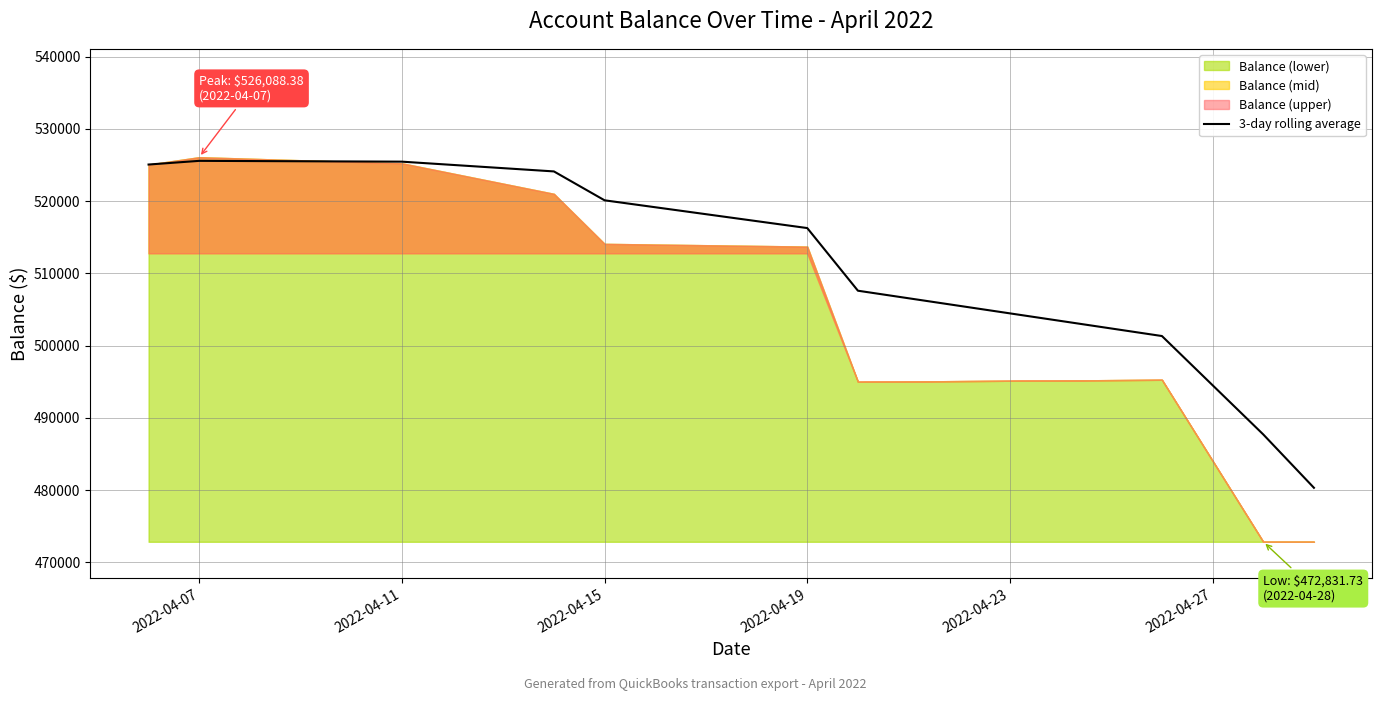

What is the highest value of the 3-day rolling average series?

525578.4